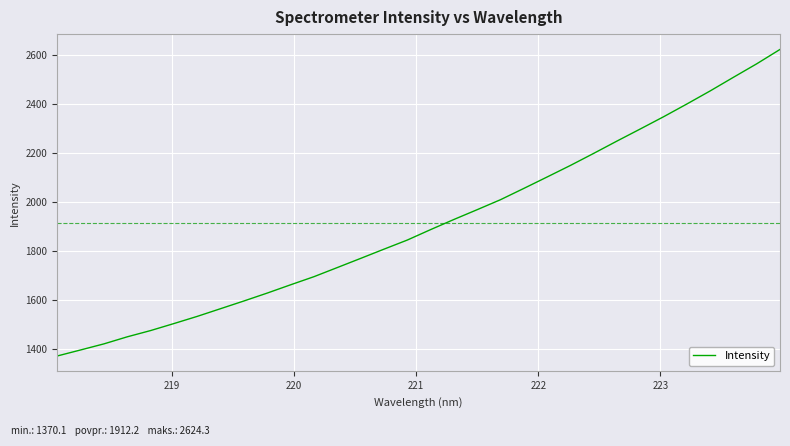

What is the difference between the maximum and minimum values?

1254.1